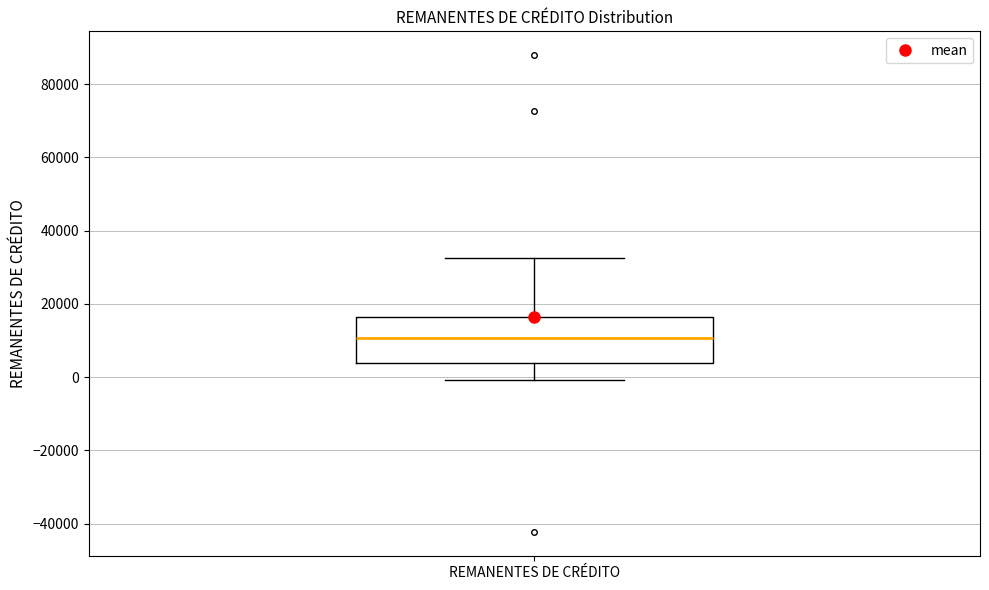

Read this box plot against the y-axis: the position of the median line, the range covered by the box, and the ends of both whiskers. The values are not printed on the chart, so give them approximately, as read against the axis.

median 10000, box 4000 to 16000, whiskers 0 to 32000